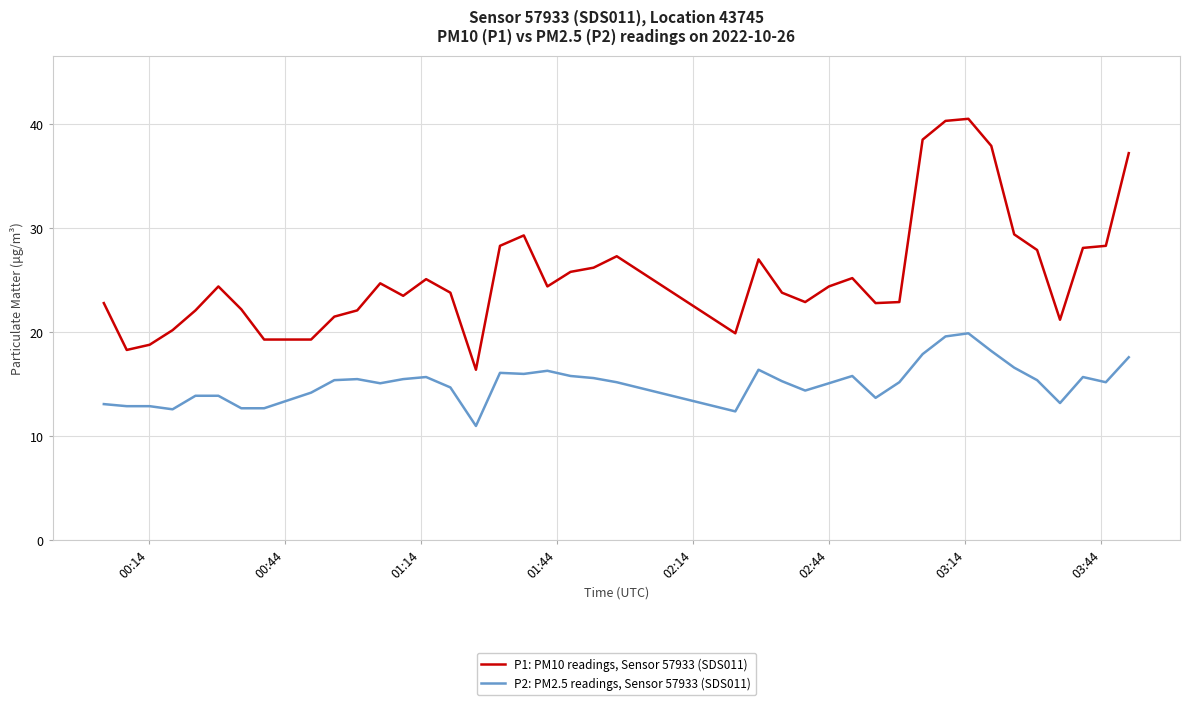

List the series in order of their peak value, lowest first.

P2: PM2.5 readings, Sensor 57933 (SDS011), P1: PM10 readings, Sensor 57933 (SDS011)